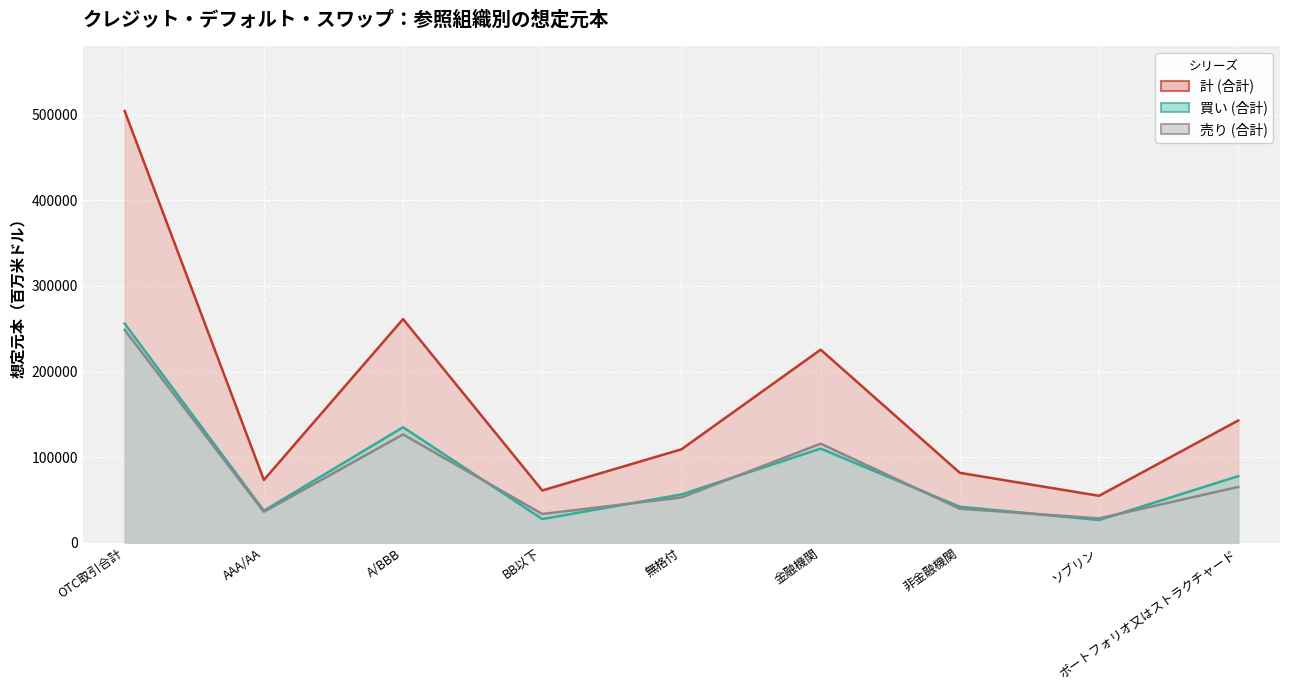

What is the label of the 5th point from the right?

無格付